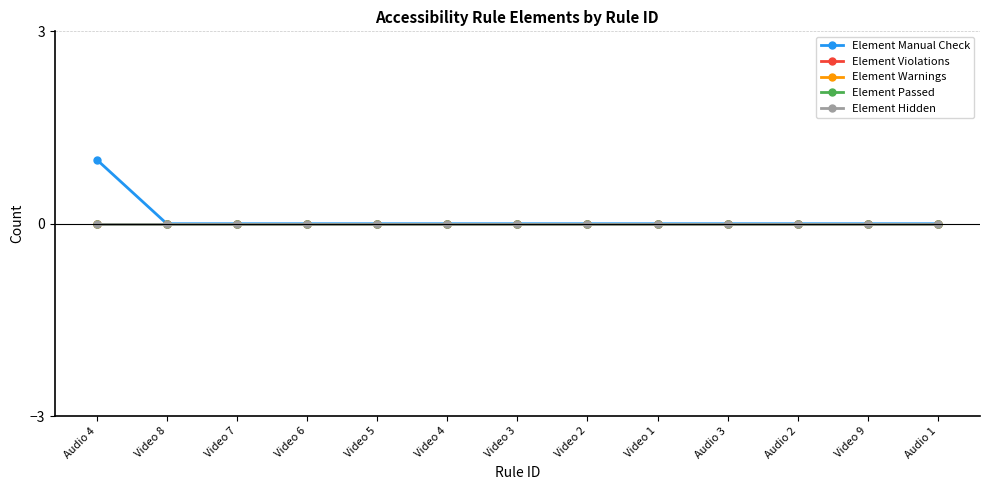

Between Video 4 and Video 8, which is larger?

Video 4